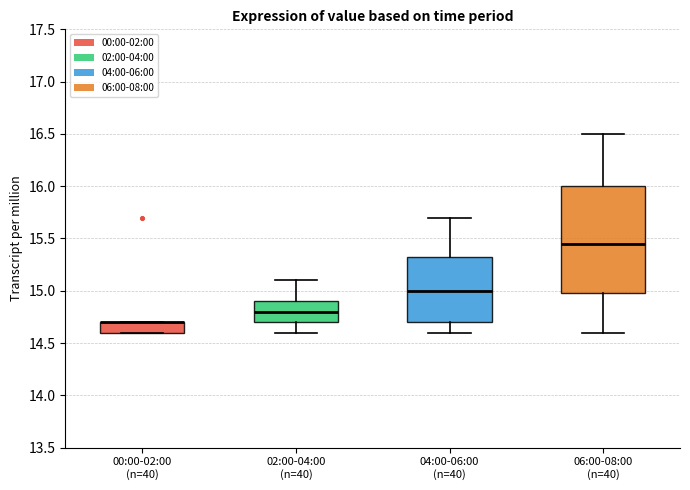

Reading left to right, transcribe this box plot: for each box, give where its median line is, the range the box spans, and where its two whiskers end, as read against the y-axis. The values are not printed on the chart, so give them approximately, as read against the axis.

00:00-02:00 (n=40): median 14.70 (drawn on the box's upper edge), box 14.60 to 14.70, whiskers 14.60 to 14.70
02:00-04:00 (n=40): median 14.80, box 14.70 to 14.90, whiskers 14.60 to 15.10
04:00-06:00 (n=40): median 15.00, box 14.70 to 15.35, whiskers 14.60 to 15.70
06:00-08:00 (n=40): median 15.45, box 15.00 to 16.00, whiskers 14.60 to 16.50